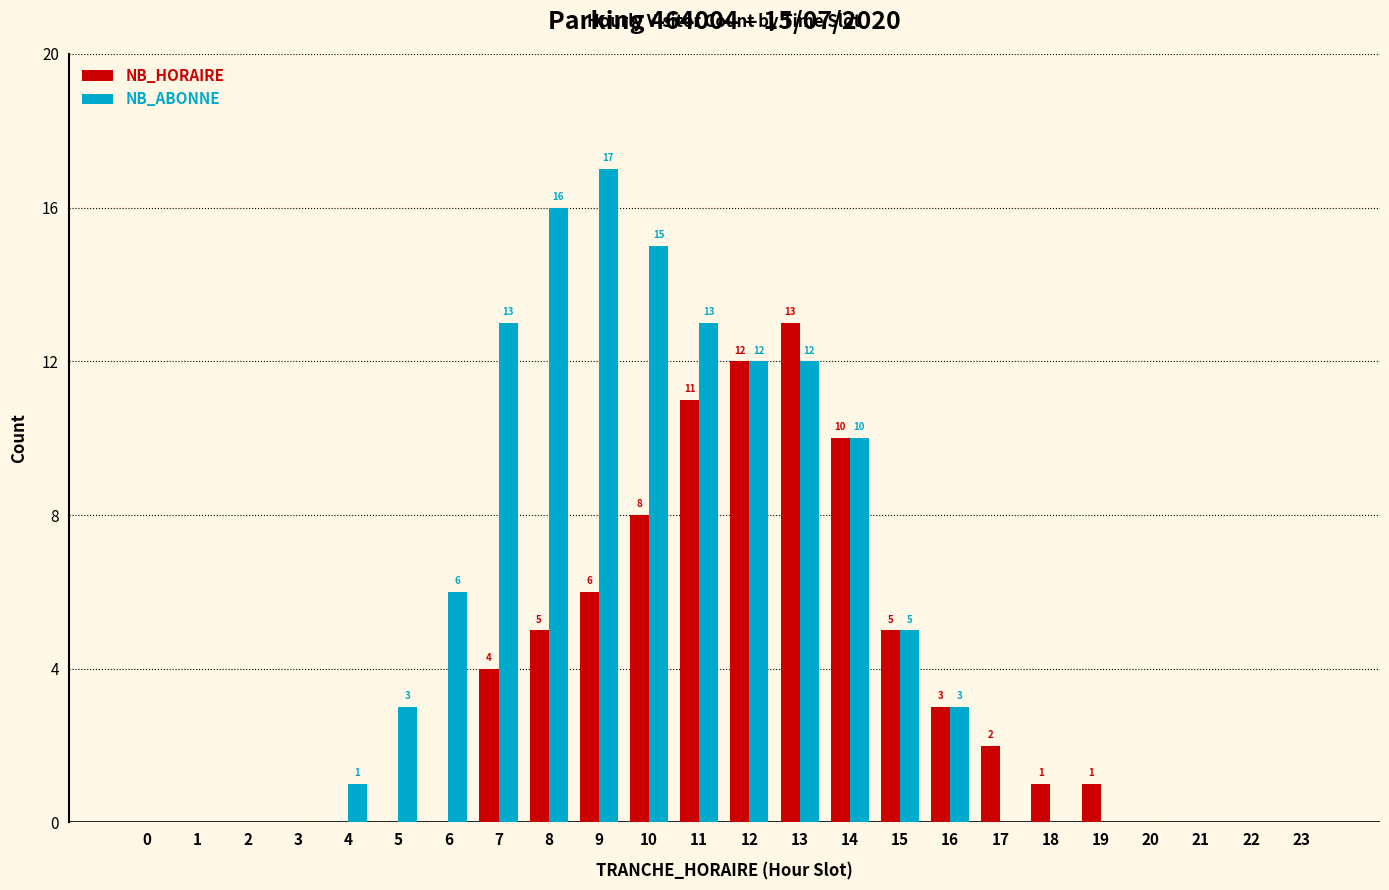

The NB_ABONNE series shows -12 at 17. True or false?

False